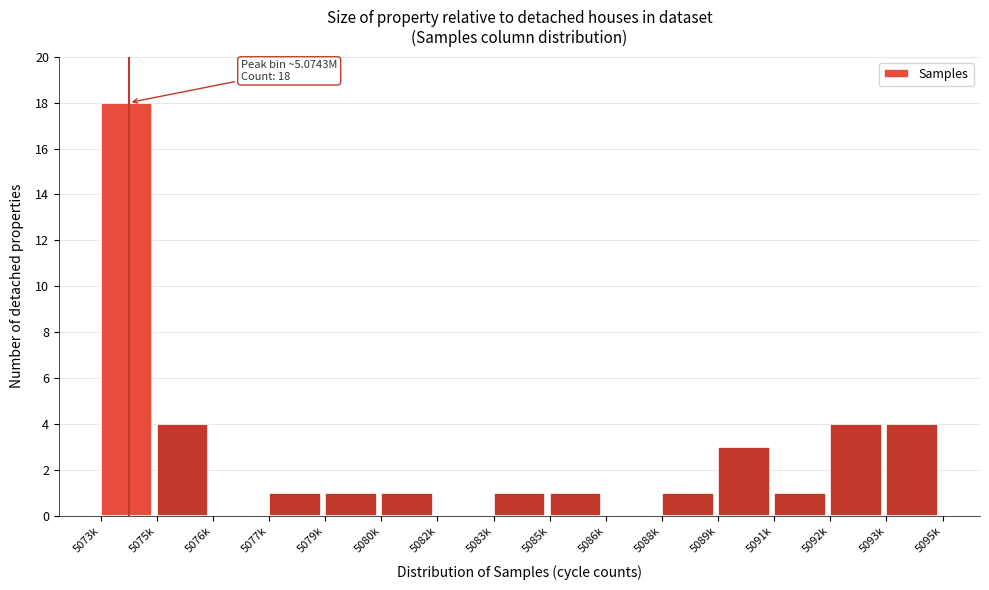

Reading left to right, list all the values displayed in this chart.

5073k=18	5075k=4	5076k=0	5077k=1	5079k=1	5080k=1	5082k=0	5083k=1	5085k=1	5086k=0	5088k=1	5089k=3	5091k=1	5092k=4	5093k=4